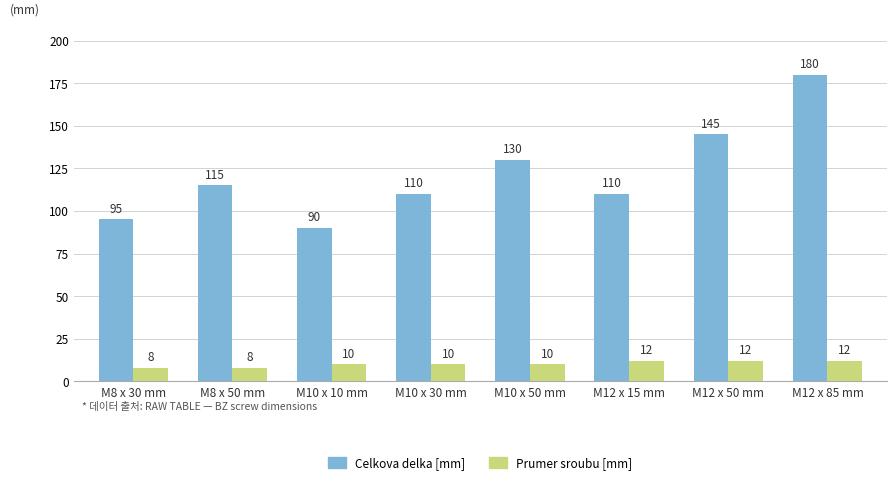

What is the maximum value shown in the chart?

180